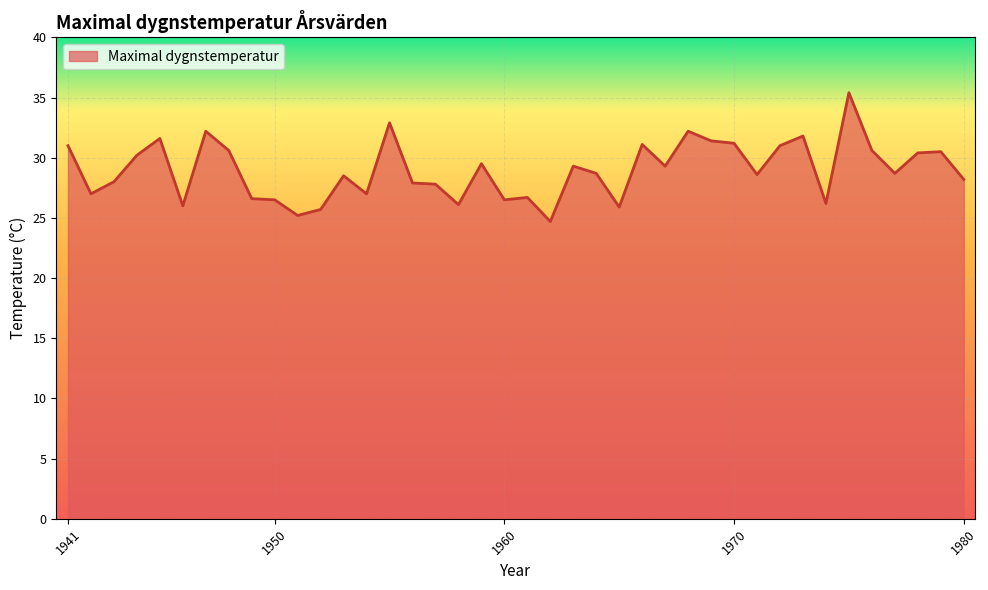

What is the greatest value displayed?

35.4